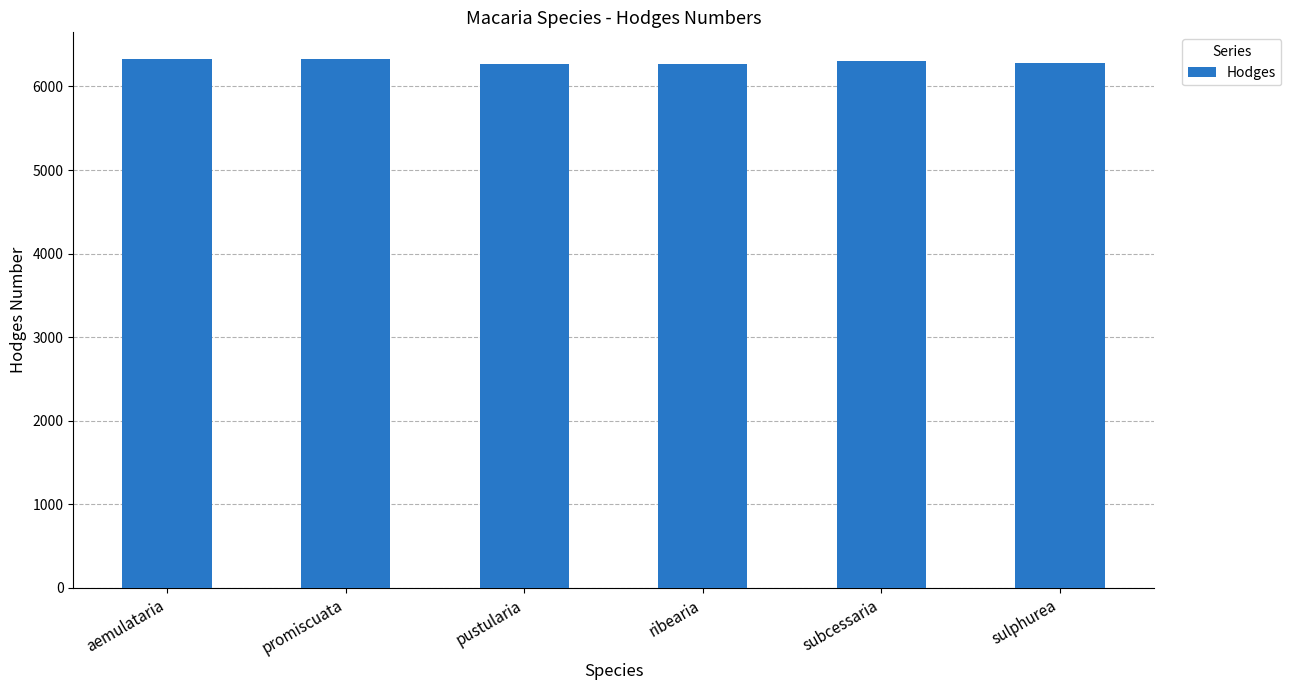

What is the smallest value displayed?

6273